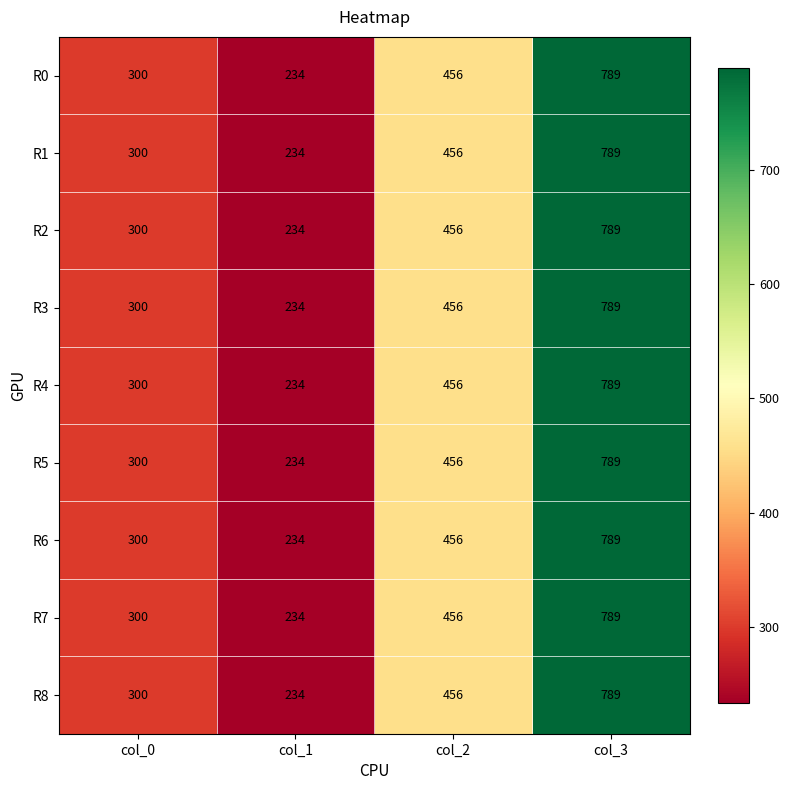

Rank the categories by R2 value from lowest to highest.

col_1, col_0, col_2, col_3